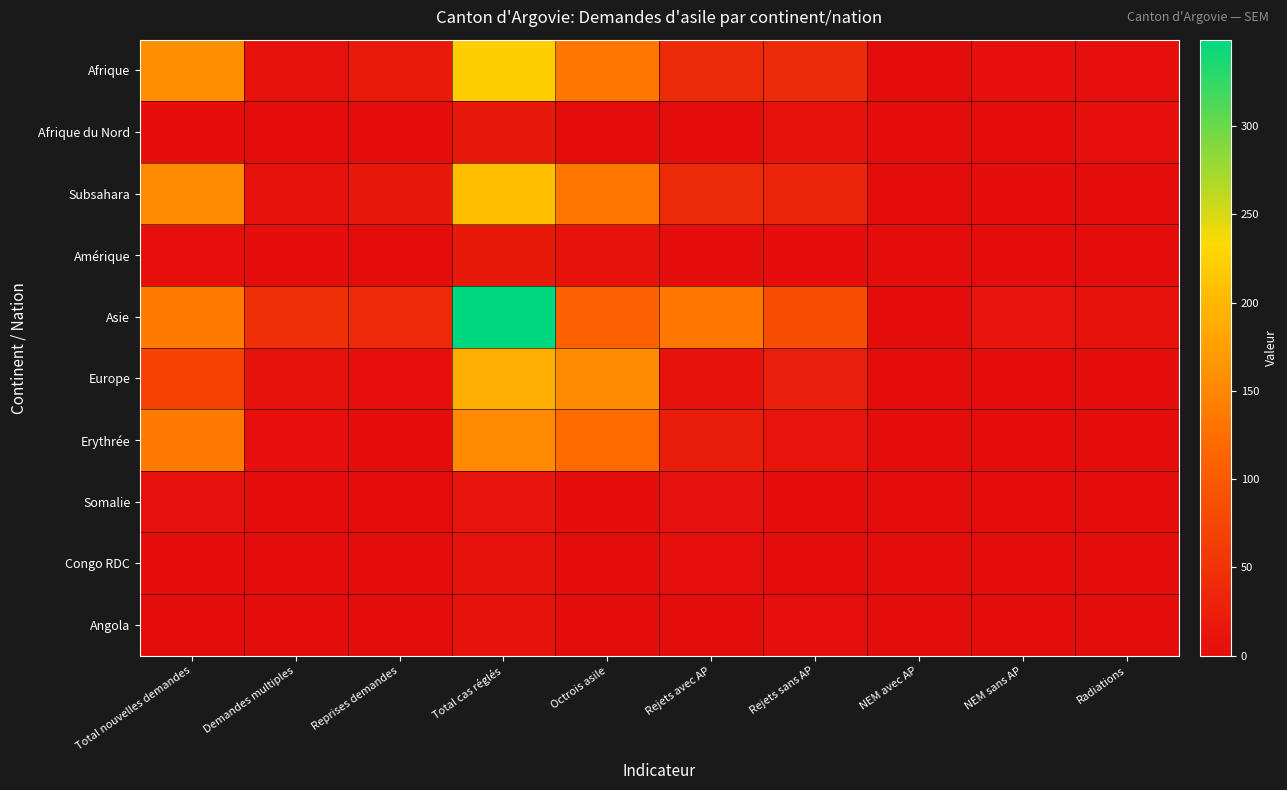

Reading left to right, extract all data points from this chart.

Afrique: Total nouvelles demandes=158	Demandes multiples=7	Reprises demandes=18	Total cas réglés=222	Octrois asile=134	Rejets avec AP=39	Rejets sans AP=39	NEM avec AP=0	NEM sans AP=5	Radiations=5
Afrique du Nord: Total nouvelles demandes=3	Demandes multiples=0	Reprises demandes=3	Total cas réglés=15	Octrois asile=1	Rejets avec AP=0	Rejets sans AP=7	NEM avec AP=0	NEM sans AP=2	Radiations=5
Subsahara: Total nouvelles demandes=155	Demandes multiples=7	Reprises demandes=15	Total cas réglés=207	Octrois asile=133	Rejets avec AP=39	Rejets sans AP=32	NEM avec AP=0	NEM sans AP=3	Radiations=0
Amérique: Total nouvelles demandes=5	Demandes multiples=4	Reprises demandes=0	Total cas réglés=17	Octrois asile=9	Rejets avec AP=4	Rejets sans AP=4	NEM avec AP=0	NEM sans AP=0	Radiations=0
Asie: Total nouvelles demandes=140	Demandes multiples=47	Reprises demandes=37	Total cas réglés=349	Octrois asile=110	Rejets avec AP=134	Rejets sans AP=86	NEM avec AP=0	NEM sans AP=11	Radiations=8
Europe: Total nouvelles demandes=70	Demandes multiples=7	Reprises demandes=5	Total cas réglés=190	Octrois asile=155	Rejets avec AP=7	Rejets sans AP=24	NEM avec AP=0	NEM sans AP=1	Radiations=3
Erythrée: Total nouvelles demandes=138	Demandes multiples=5	Reprises demandes=4	Total cas réglés=152	Octrois asile=121	Rejets avec AP=21	Rejets sans AP=10	NEM avec AP=0	NEM sans AP=0	Radiations=0
Somalie: Total nouvelles demandes=6	Demandes multiples=1	Reprises demandes=2	Total cas réglés=12	Octrois asile=3	Rejets avec AP=6	Rejets sans AP=1	NEM avec AP=0	NEM sans AP=2	Radiations=0
Congo RDC: Total nouvelles demandes=3	Demandes multiples=0	Reprises demandes=1	Total cas réglés=7	Octrois asile=2	Rejets avec AP=5	Rejets sans AP=0	NEM avec AP=0	NEM sans AP=0	Radiations=0
Angola: Total nouvelles demandes=2	Demandes multiples=0	Reprises demandes=0	Total cas réglés=7	Octrois asile=0	Rejets avec AP=2	Rejets sans AP=5	NEM avec AP=0	NEM sans AP=0	Radiations=0